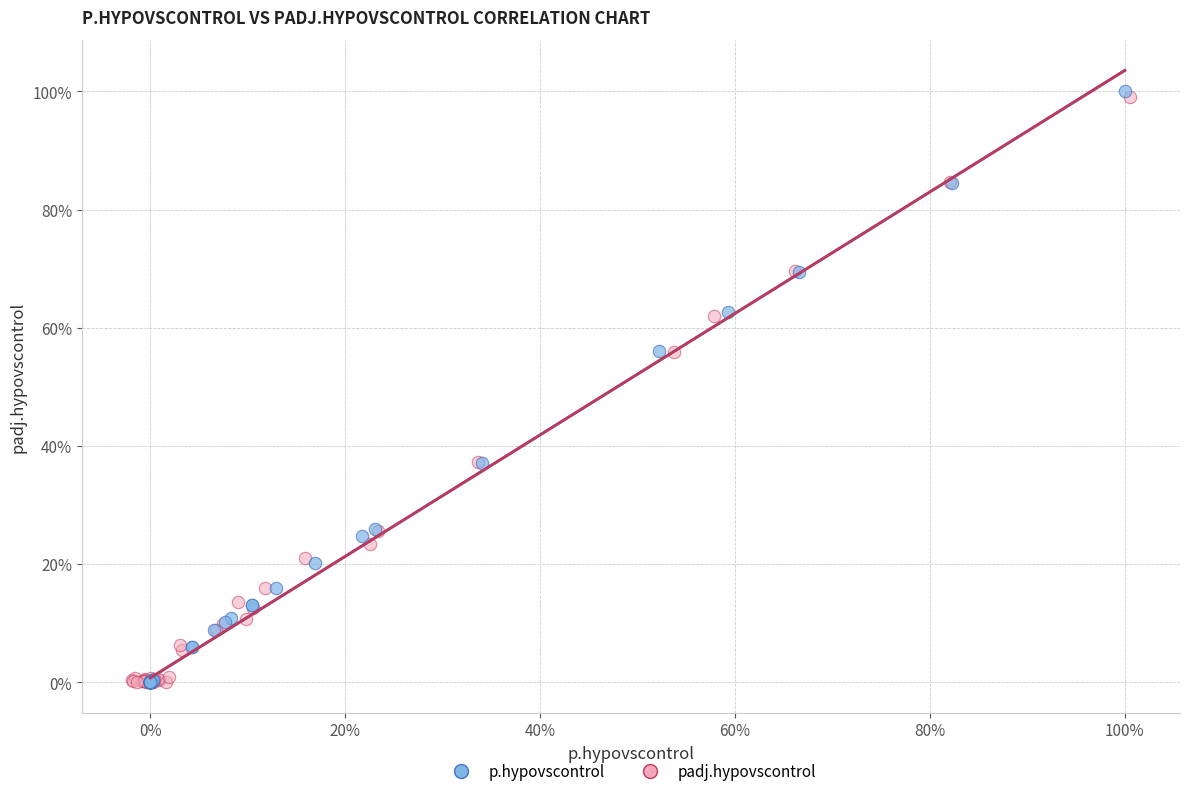

What are all the series names shown in the legend?

p.hypovscontrol, padj.hypovscontrol